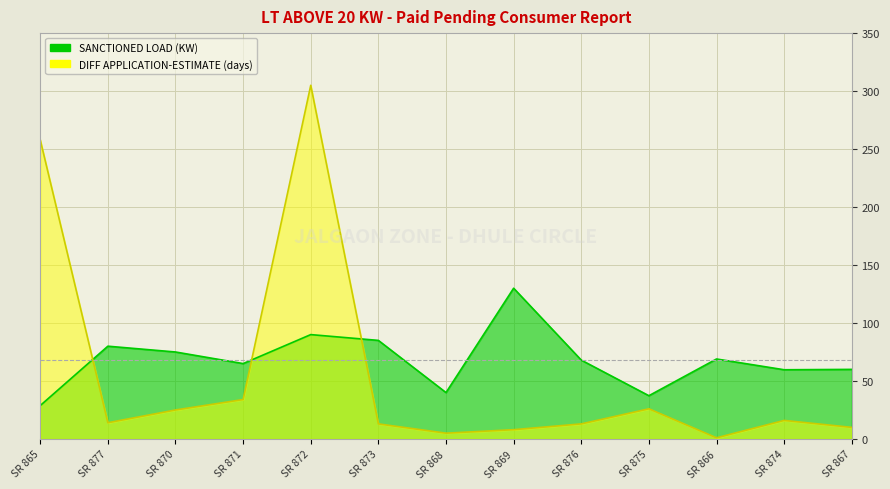

Does the chart display data point markers on the line(s)?

No